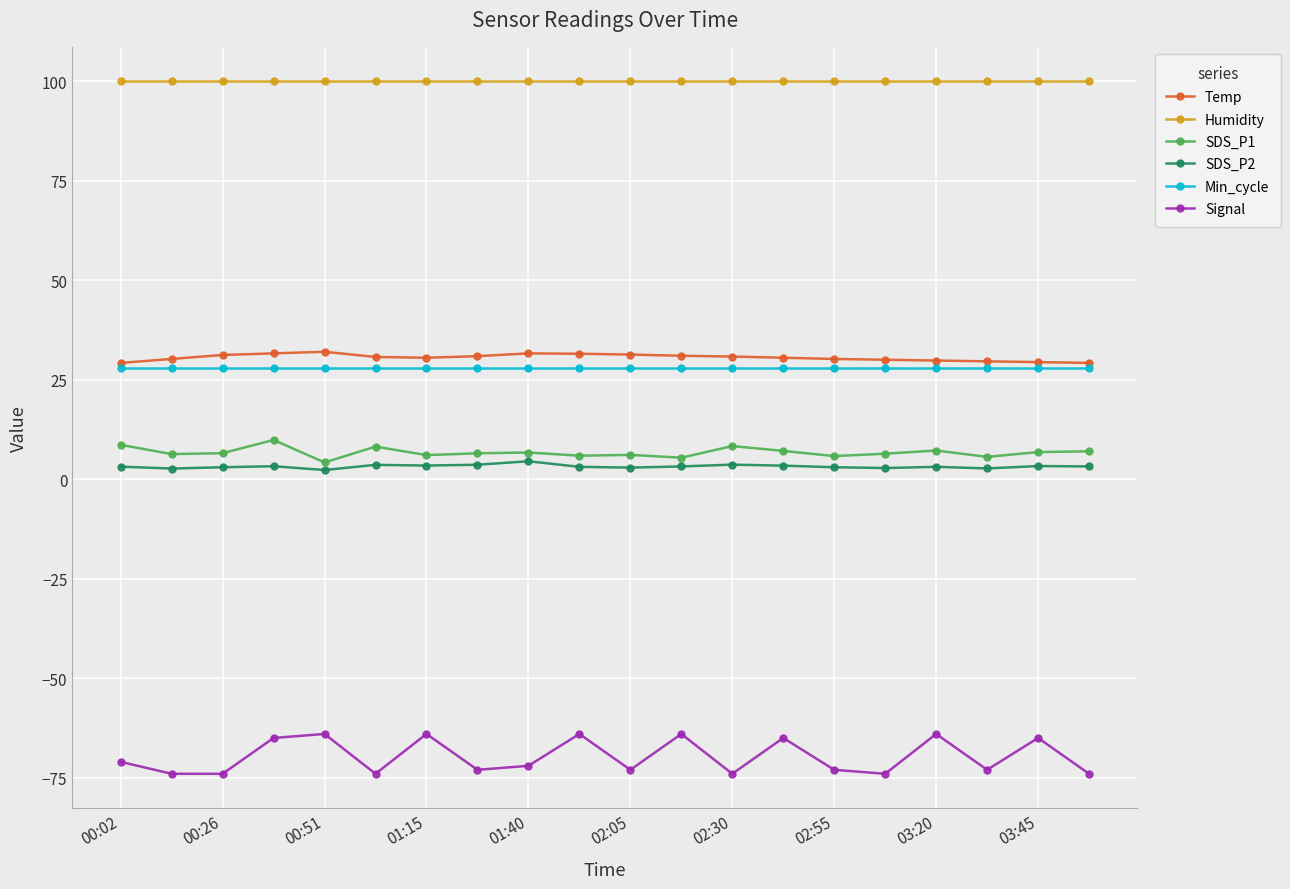

What is the average value of the Min_cycle series?

28.0